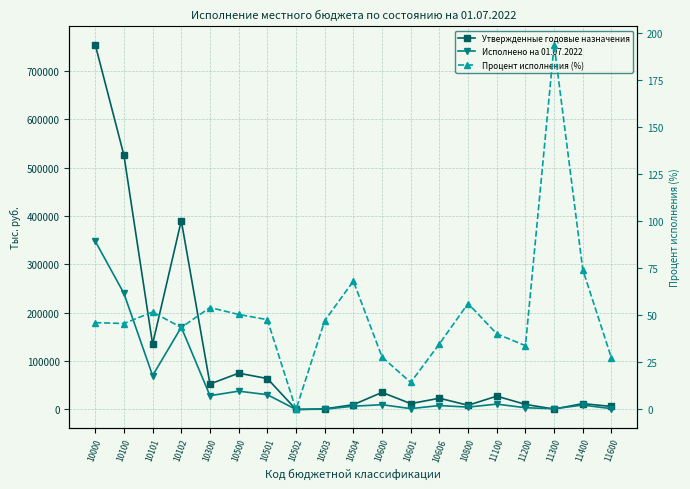

How many data points in Процент исполнения (%) are less than 46?

9